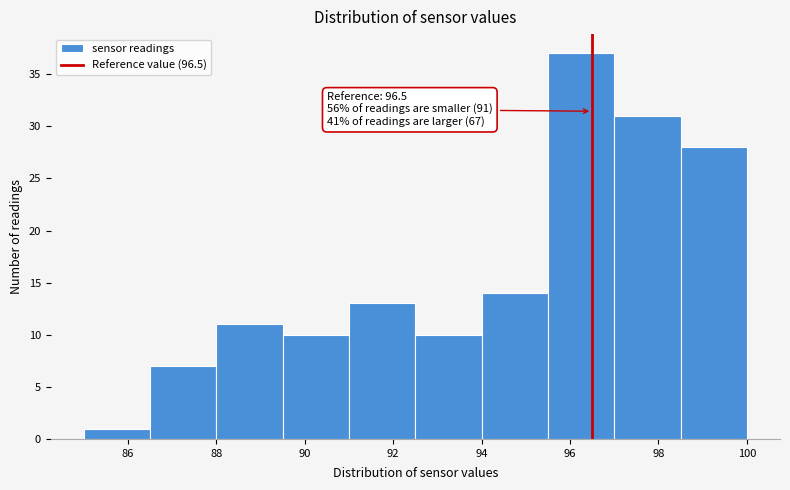

Over which range of the x-axis is the bar tallest?

95.5 to 97.0